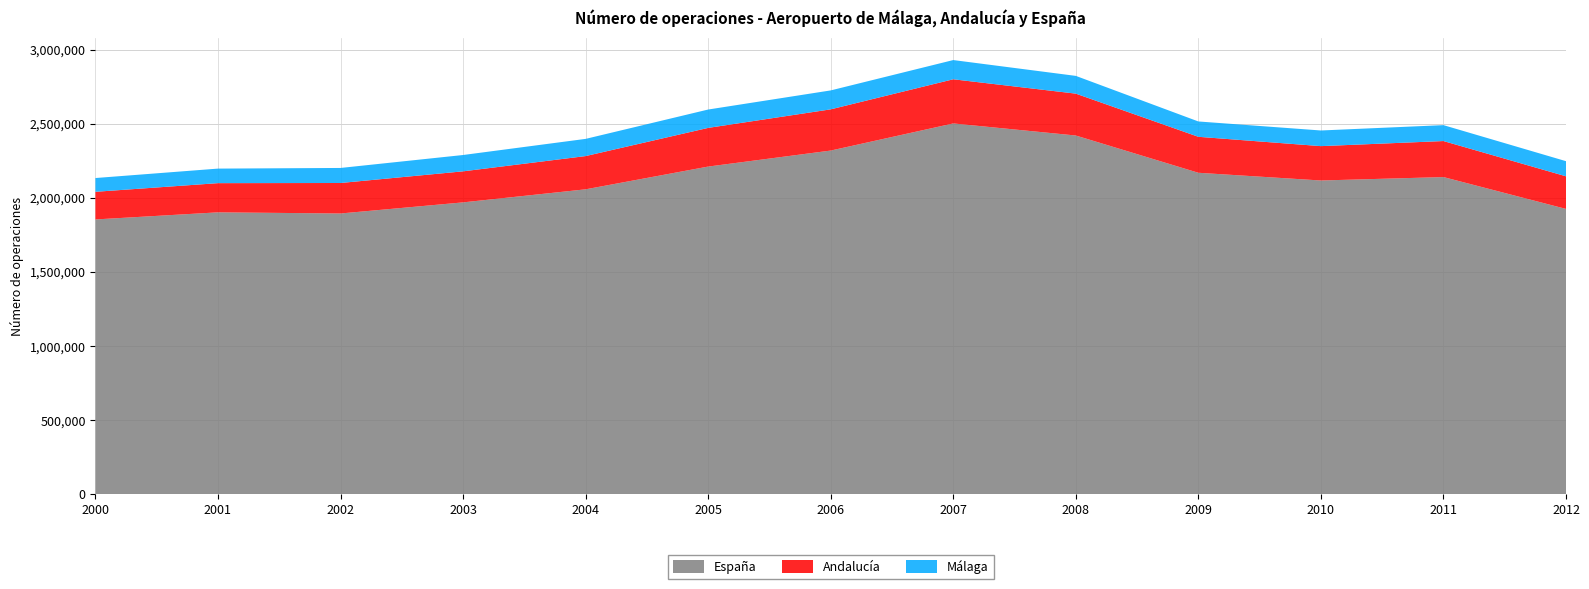

Reading left to right, transcribe all the data shown in this chart.

España: 2000=1853611	2001=1901574	2002=1893848	2003=1968824	2004=2056959	2005=2210449	2006=2318525	2007=2501537	2008=2420072	2009=2168580	2010=2116512	2011=2139614	2012=1924668
Andalucía: 2000=186566	2001=197005	2002=205745	2003=209468	2004=224298	2005=261022	2006=278142	2007=298027	2008=282602	2009=242807	2010=231883	2011=243108	2012=220102
Málaga: 2000=92930	2001=98174	2002=101519	2003=110220	2004=116047	2005=123959	2006=127776	2007=129698	2008=119821	2009=103539	2010=105631	2011=107397	2012=102153